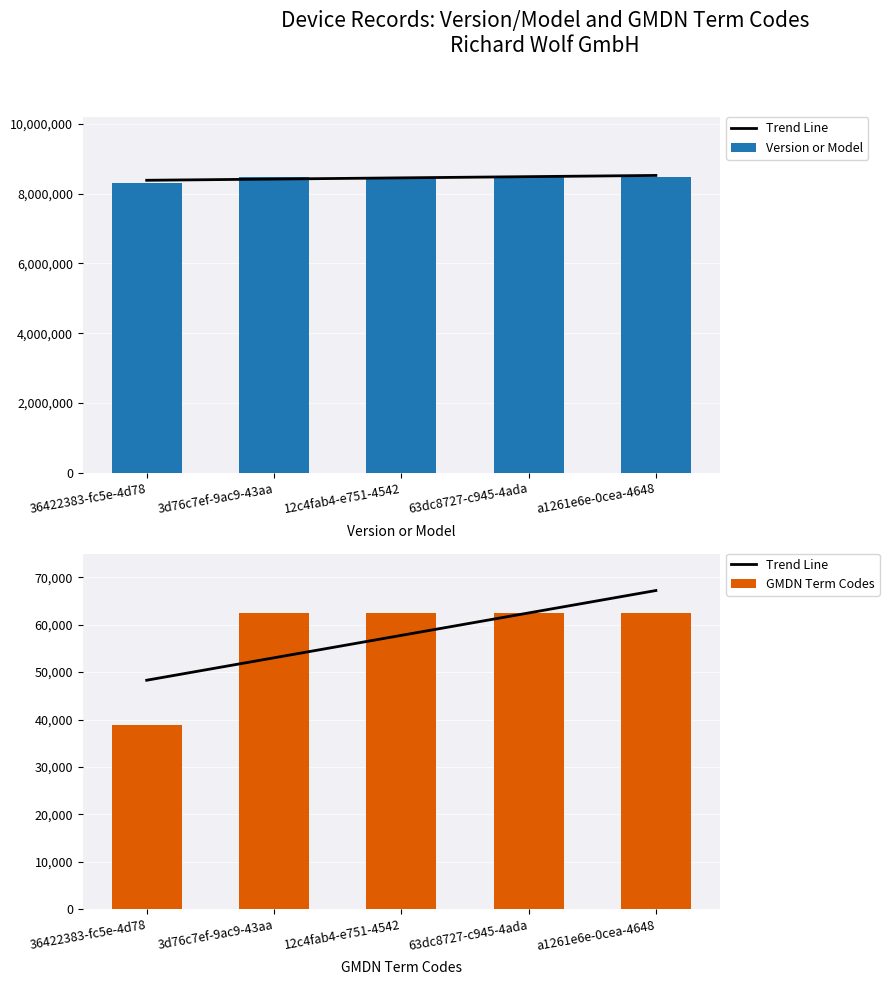

Which series has the largest range (max minus min)?

Version or Model